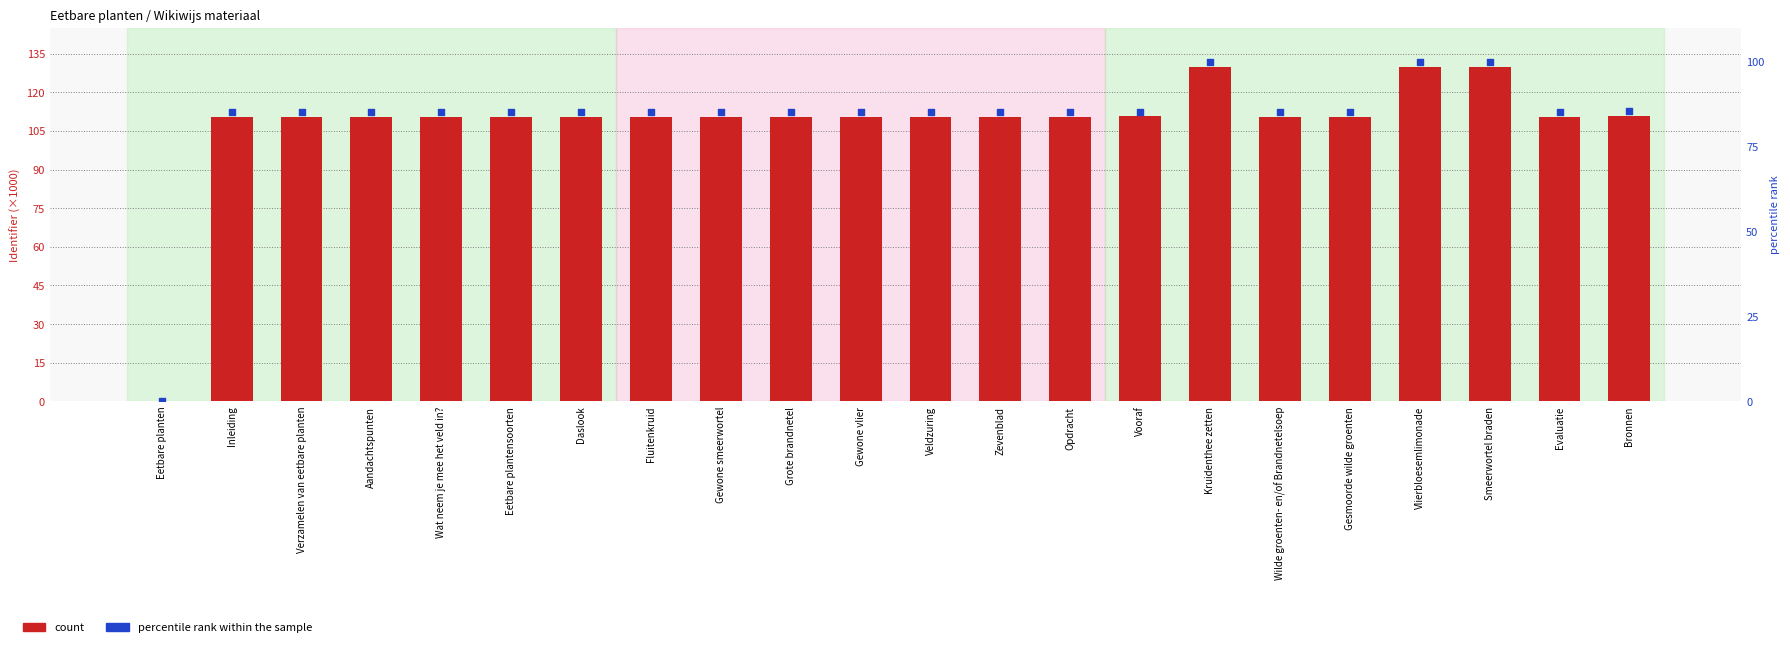

Which series has the widest spread of Y values?

count